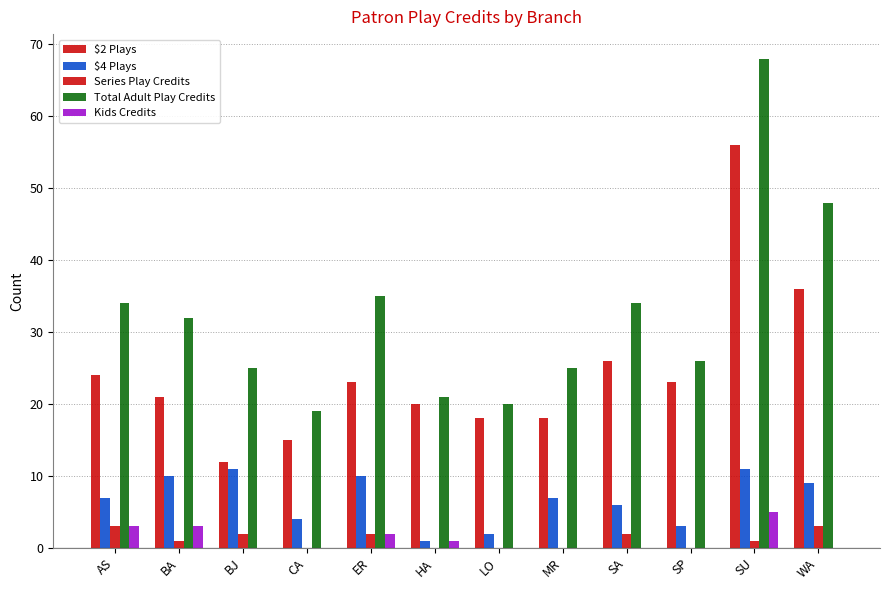

What position from the right is ER?

8